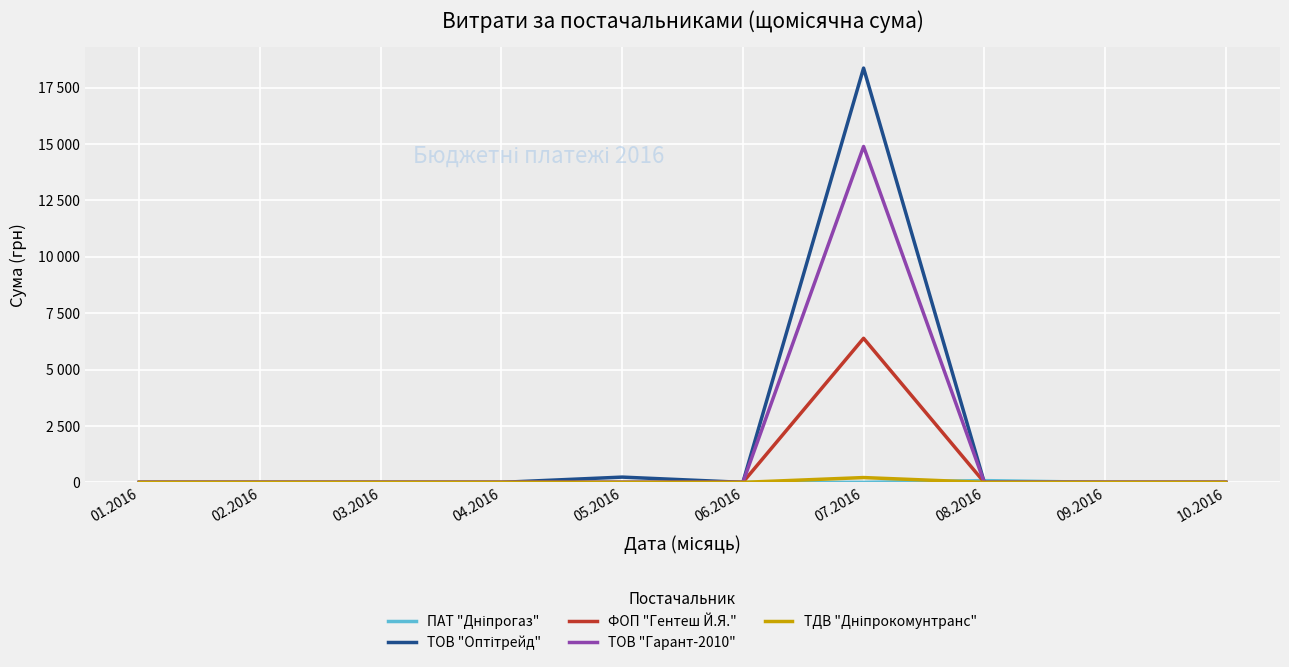

Does the chart display data point markers on the line(s)?

No